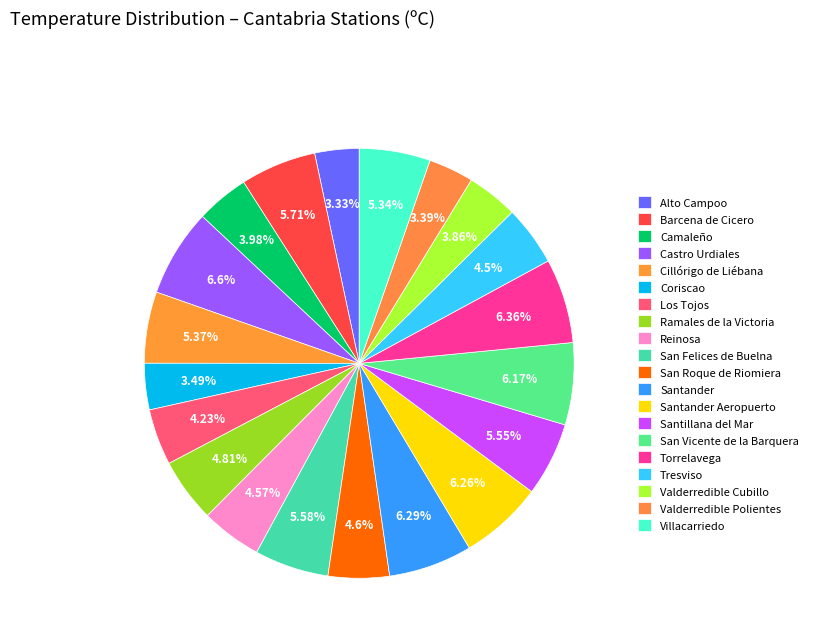

Does any single category account for the majority?

No